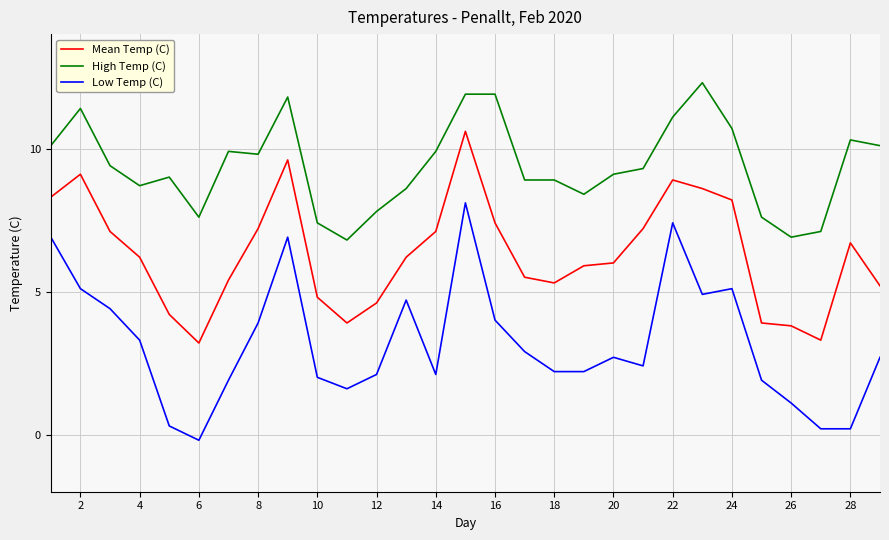

What is the average value of the Low Temp (C) series?

3.2